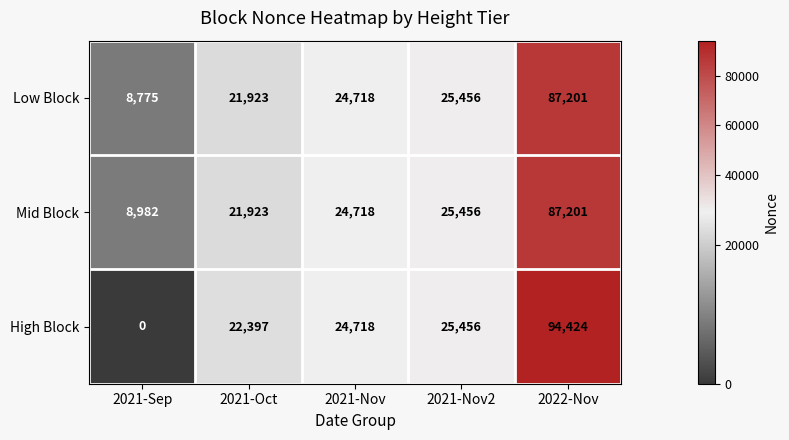

True or false: Low Block has a value of 21923 at 2021-Oct.

True